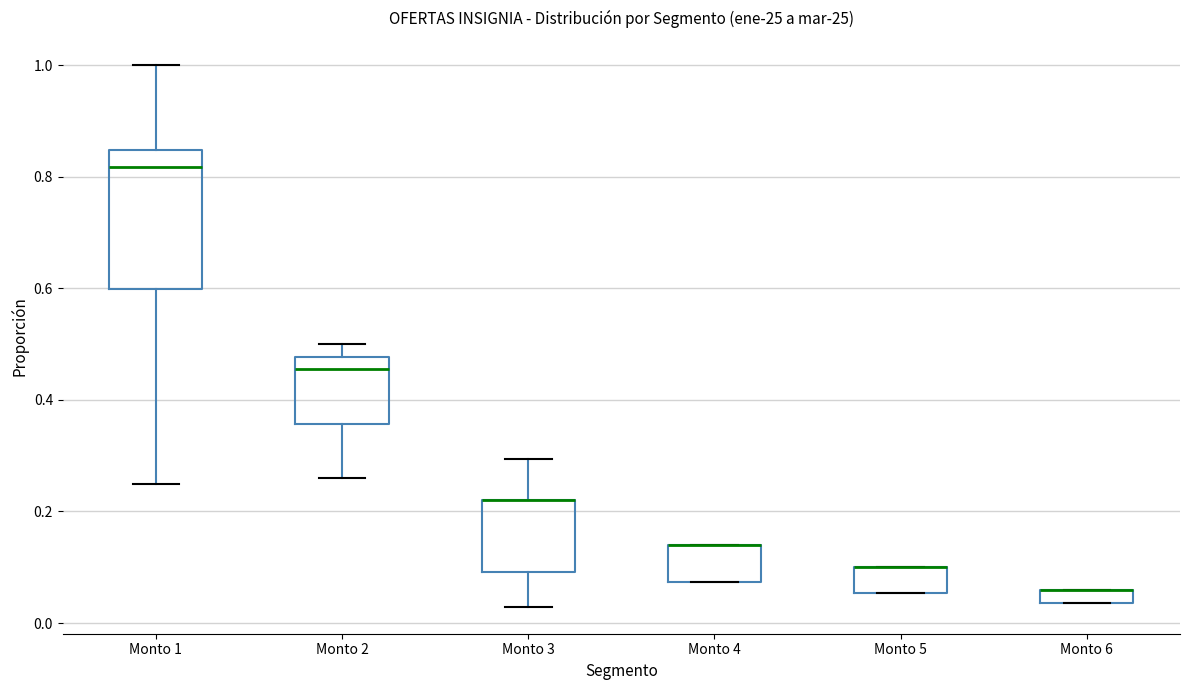

Which box is the tallest, from its lower edge to its upper edge?

Monto 1